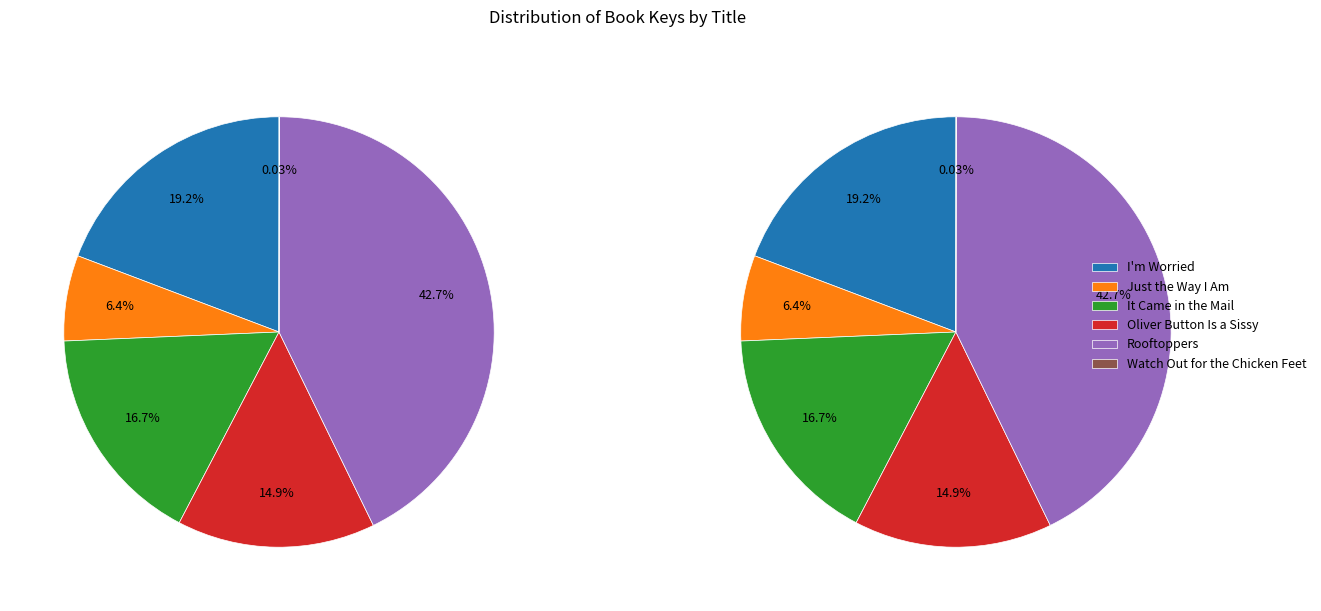

Is it true that It Came in the Mail is 2% of the pie?

False